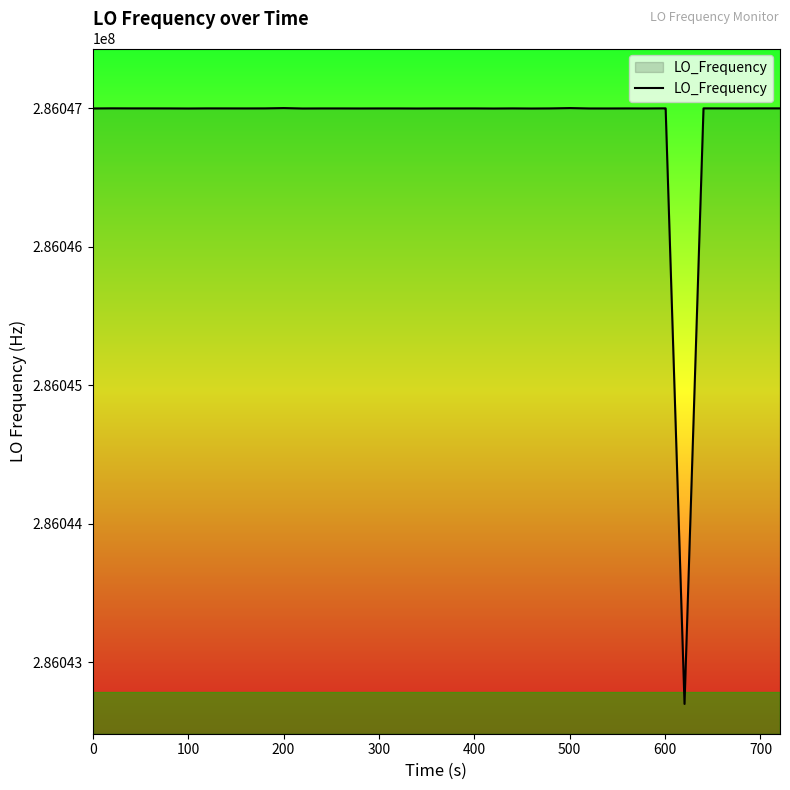

Does the chart display data point markers on the line(s)?

No